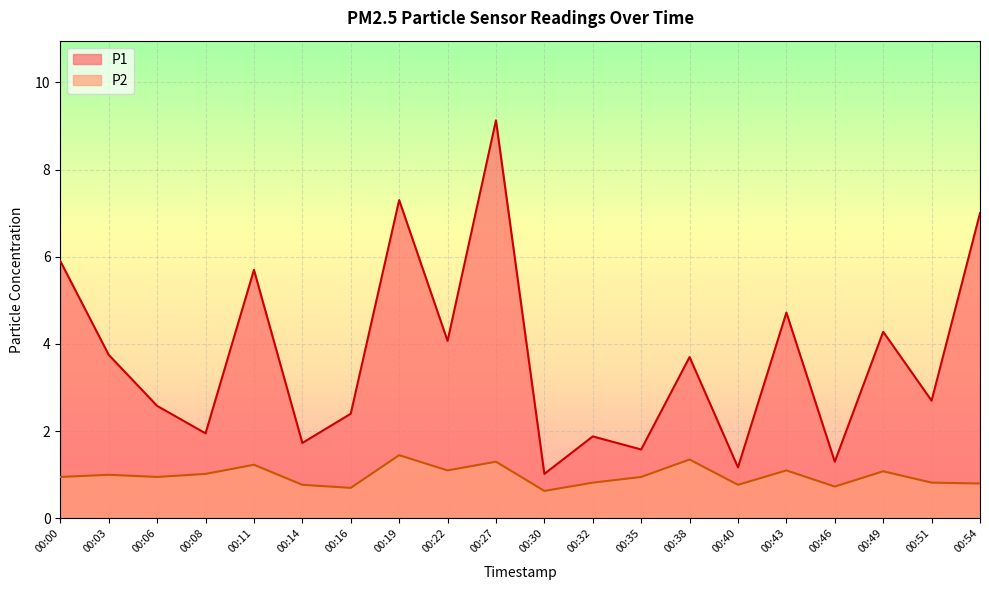

What is the maximum value for P2?

1.4